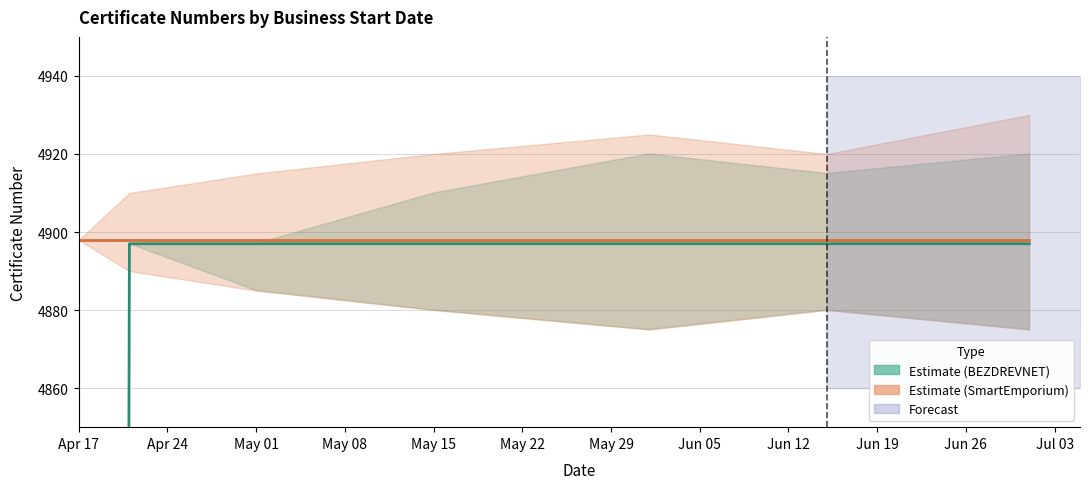

Does the chart display data point markers on the line(s)?

No